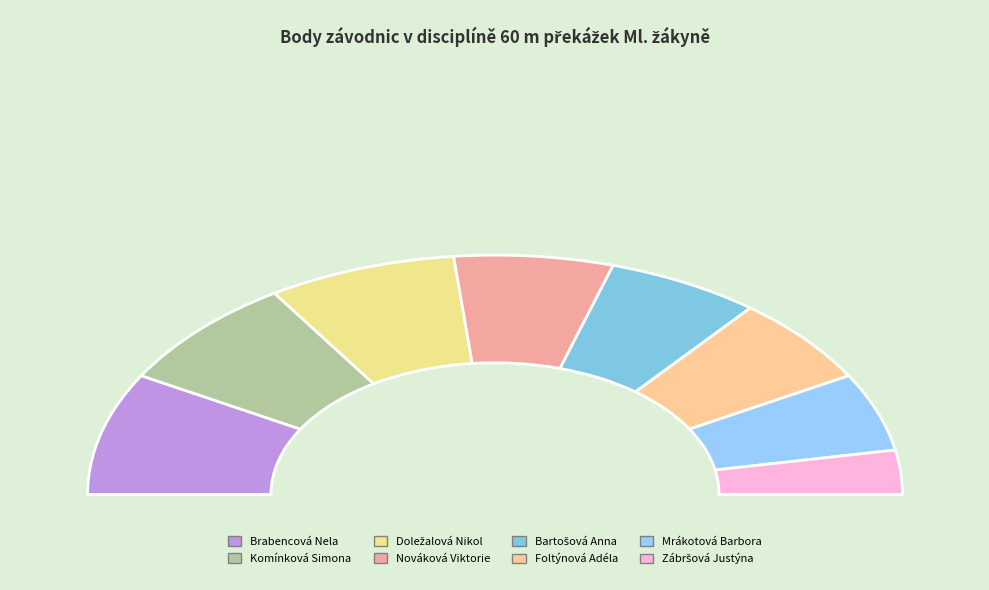

What is the ratio of the value at Komínková Simona to the value at Nováková Viktorie?

1.2